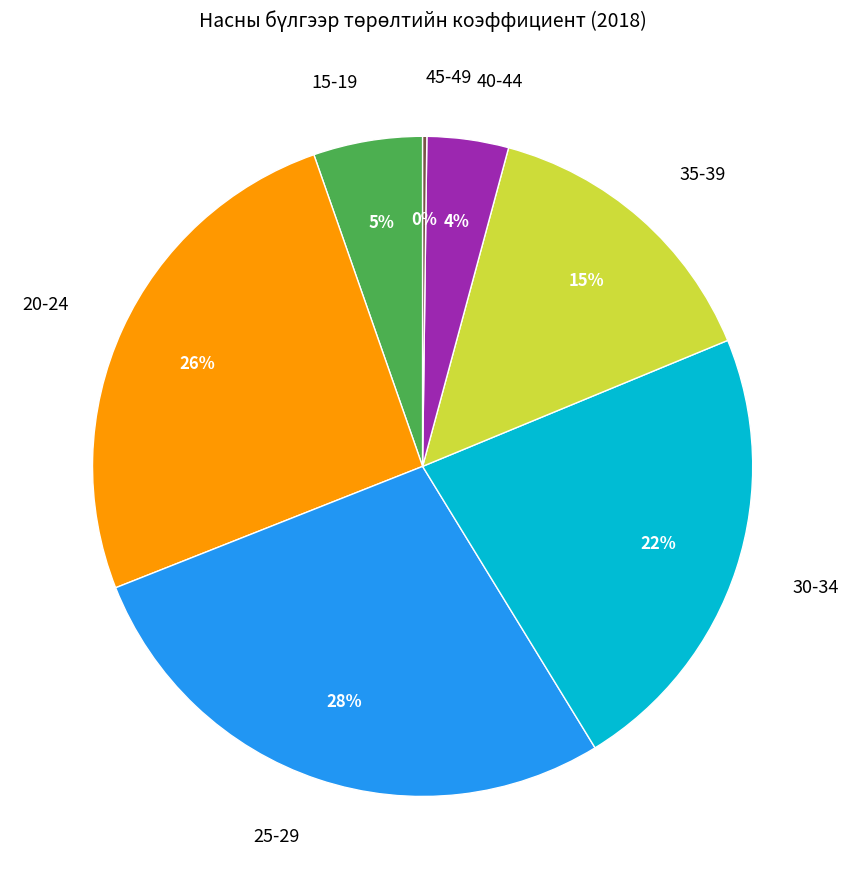

Which has a higher value, 20-24 or 30-34?

20-24